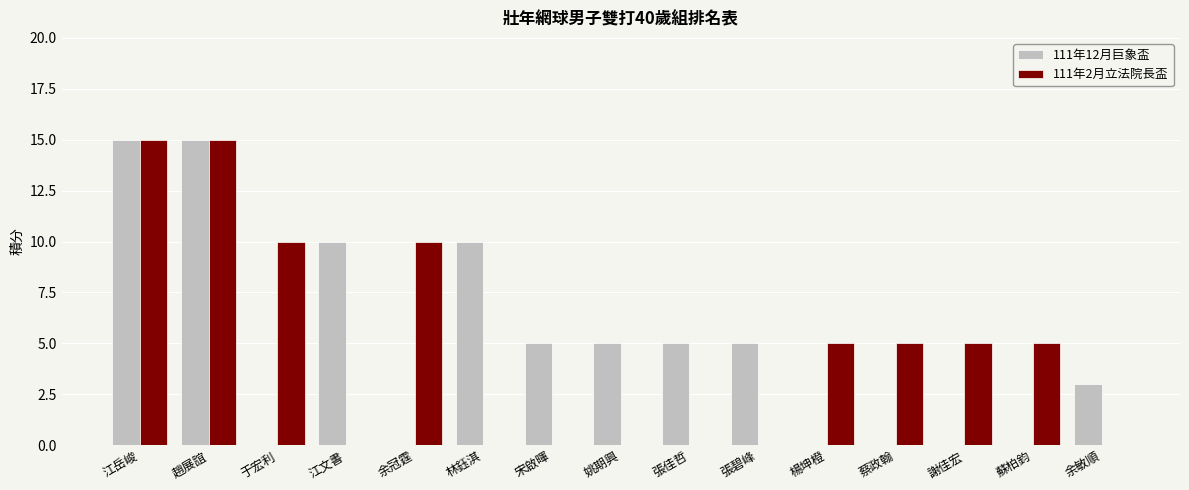

Reading left to right, extract all data points from this chart.

111年12月巨象盃: 江岳峻=15	趙展誼=15	于宏利=0	江文書=10	余冠霆=0	林鈺淇=10	宋啟暉=5	姚期興=5	張佳哲=5	張碧峰=5	楊坤橙=0	蔡政翰=0	謝佳宏=0	蘇柏鈞=0	余敏順=3
111年2月立法院長盃: 江岳峻=15	趙展誼=15	于宏利=10	江文書=0	余冠霆=10	林鈺淇=0	宋啟暉=0	姚期興=0	張佳哲=0	張碧峰=0	楊坤橙=5	蔡政翰=5	謝佳宏=5	蘇柏鈞=5	余敏順=0